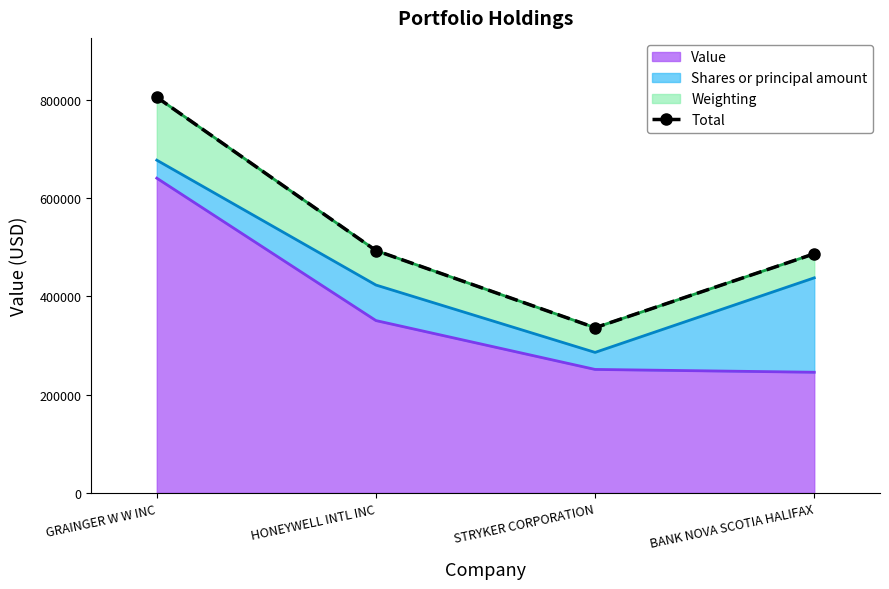

What is the label of the 2nd point from the right?

STRYKER CORPORATION